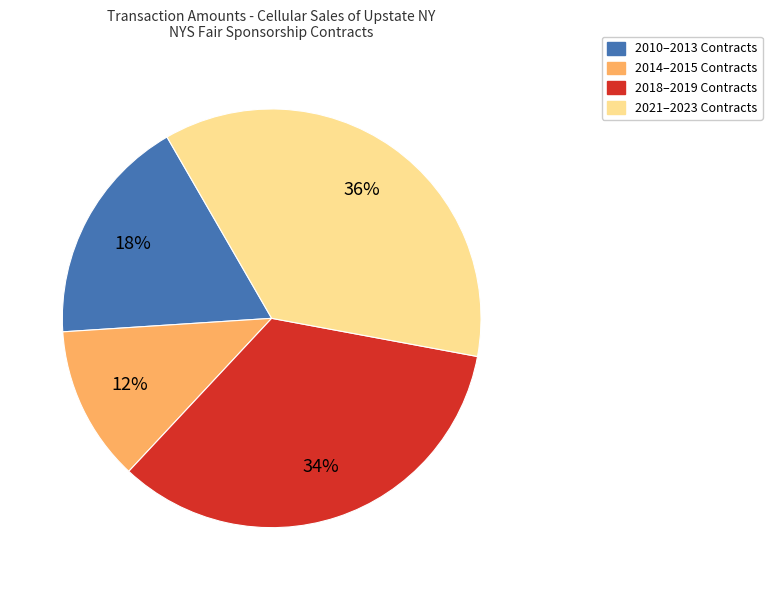

Rank the categories by value from highest to lowest.

2021–2023 Contracts, 2018–2019 Contracts, 2010–2013 Contracts, 2014–2015 Contracts